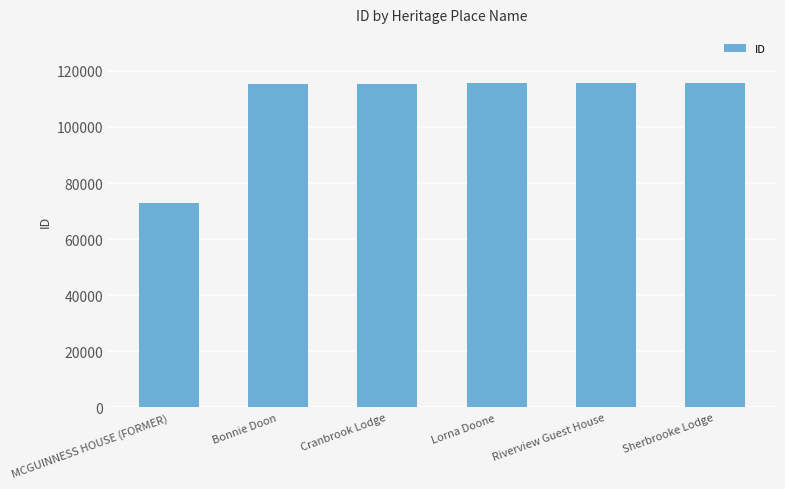

At which category does the chart reach its minimum across all series?

MCGUINNESS HOUSE (FORMER)